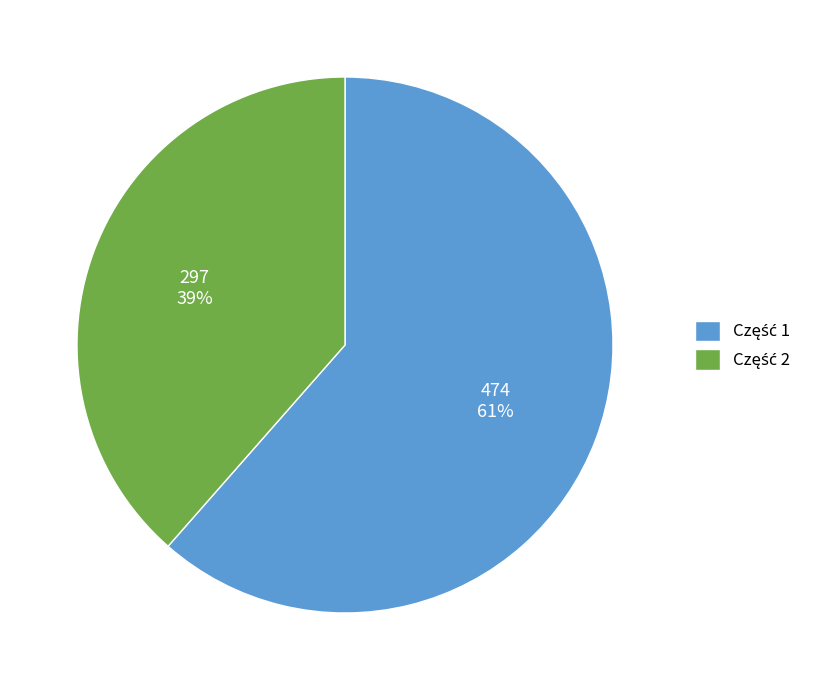

Is there a majority slice in this chart?

Yes